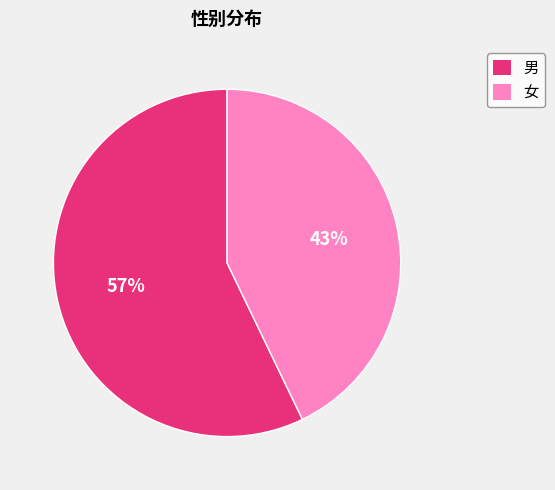

To the nearest percent, what portion does 男 represent?

57%